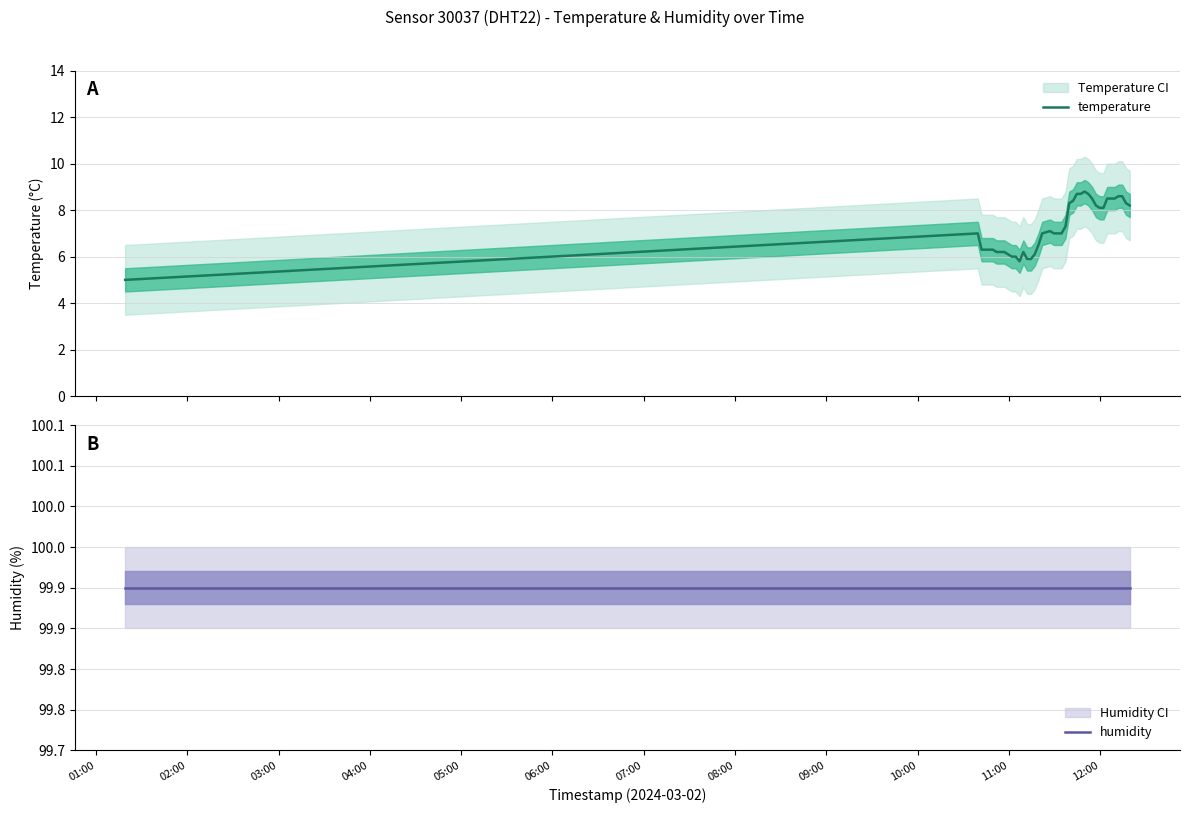

Which series has the widest spread of values?

temperature